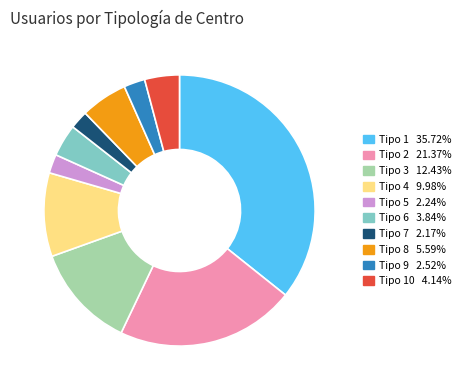

Is there a majority slice in this chart?

No